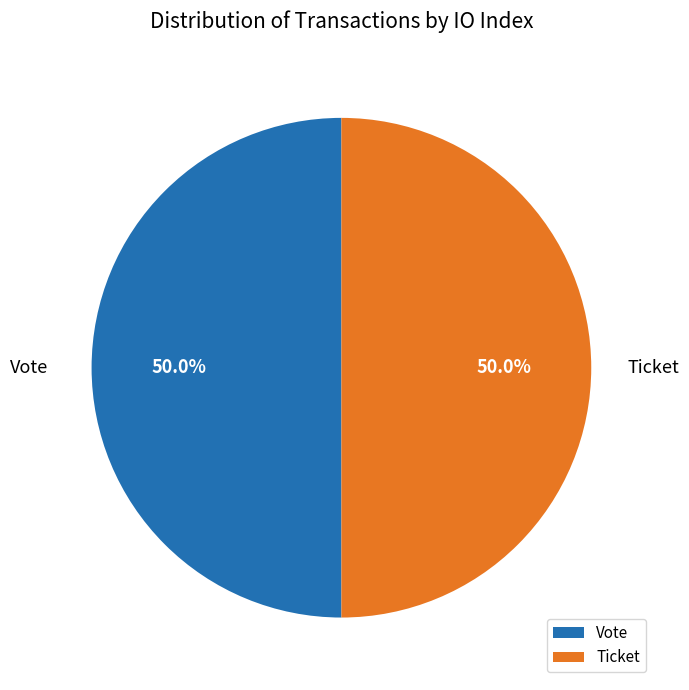

To the nearest percent, what is the difference between the largest and smallest slice percentages?

0%